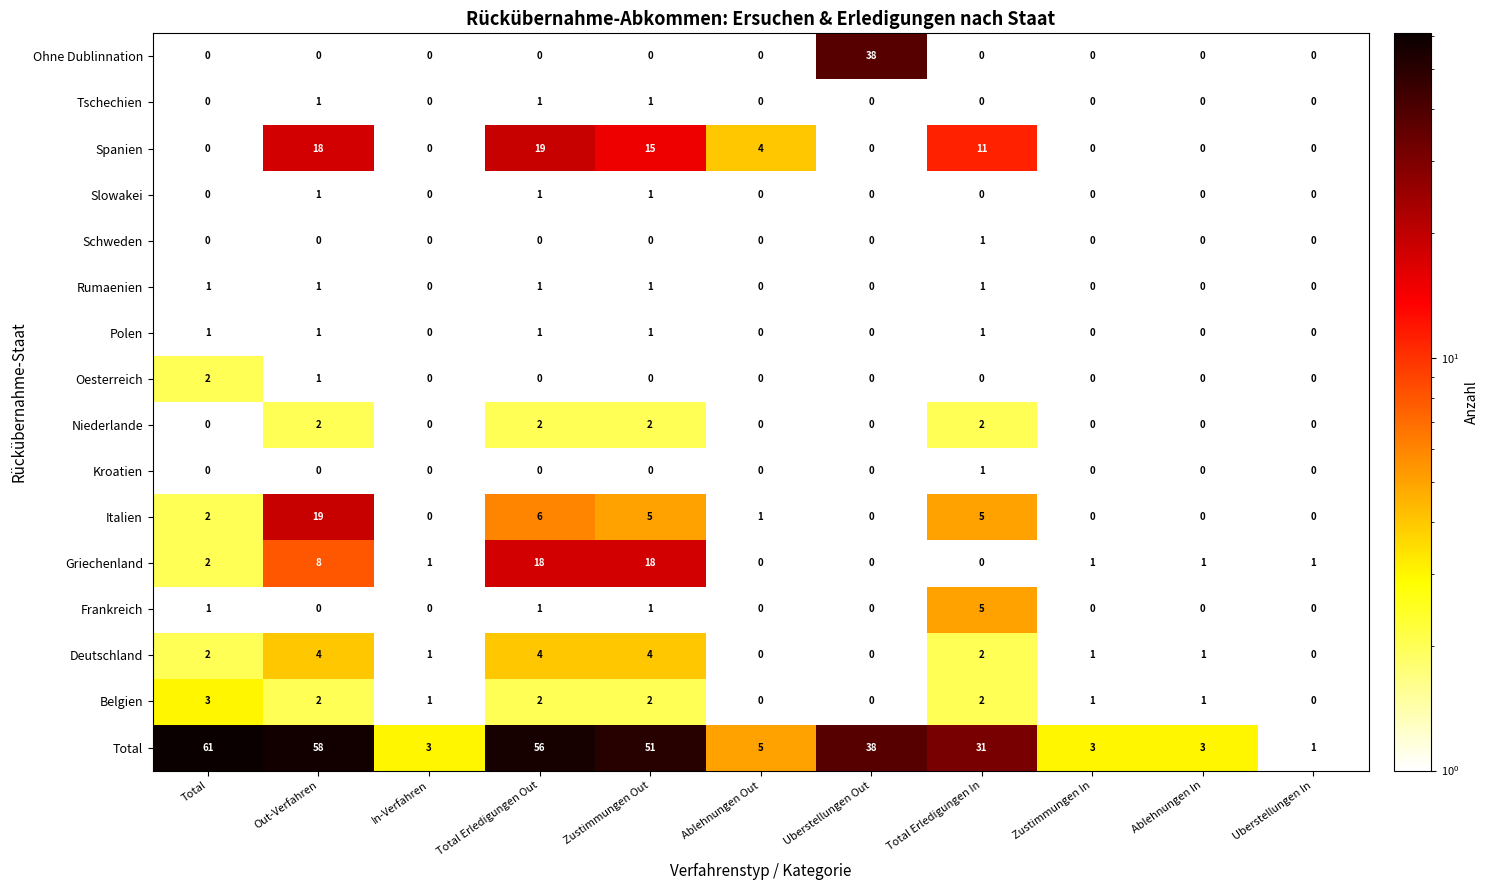

How many Oesterreich values are between 0 and 1?

10